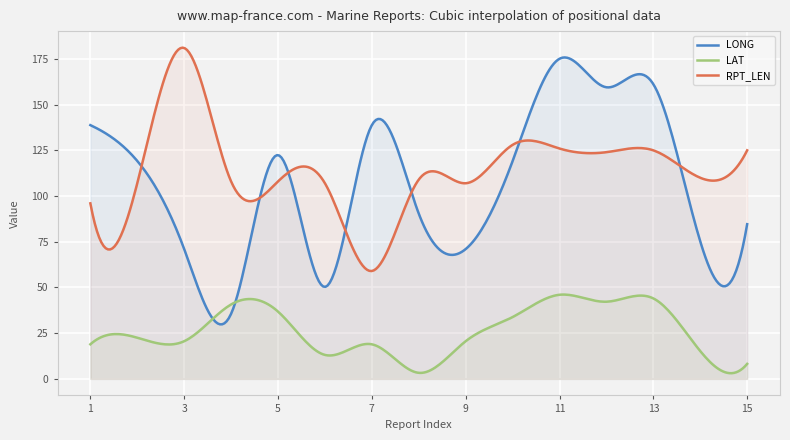

Does the chart display data point markers on the line(s)?

No